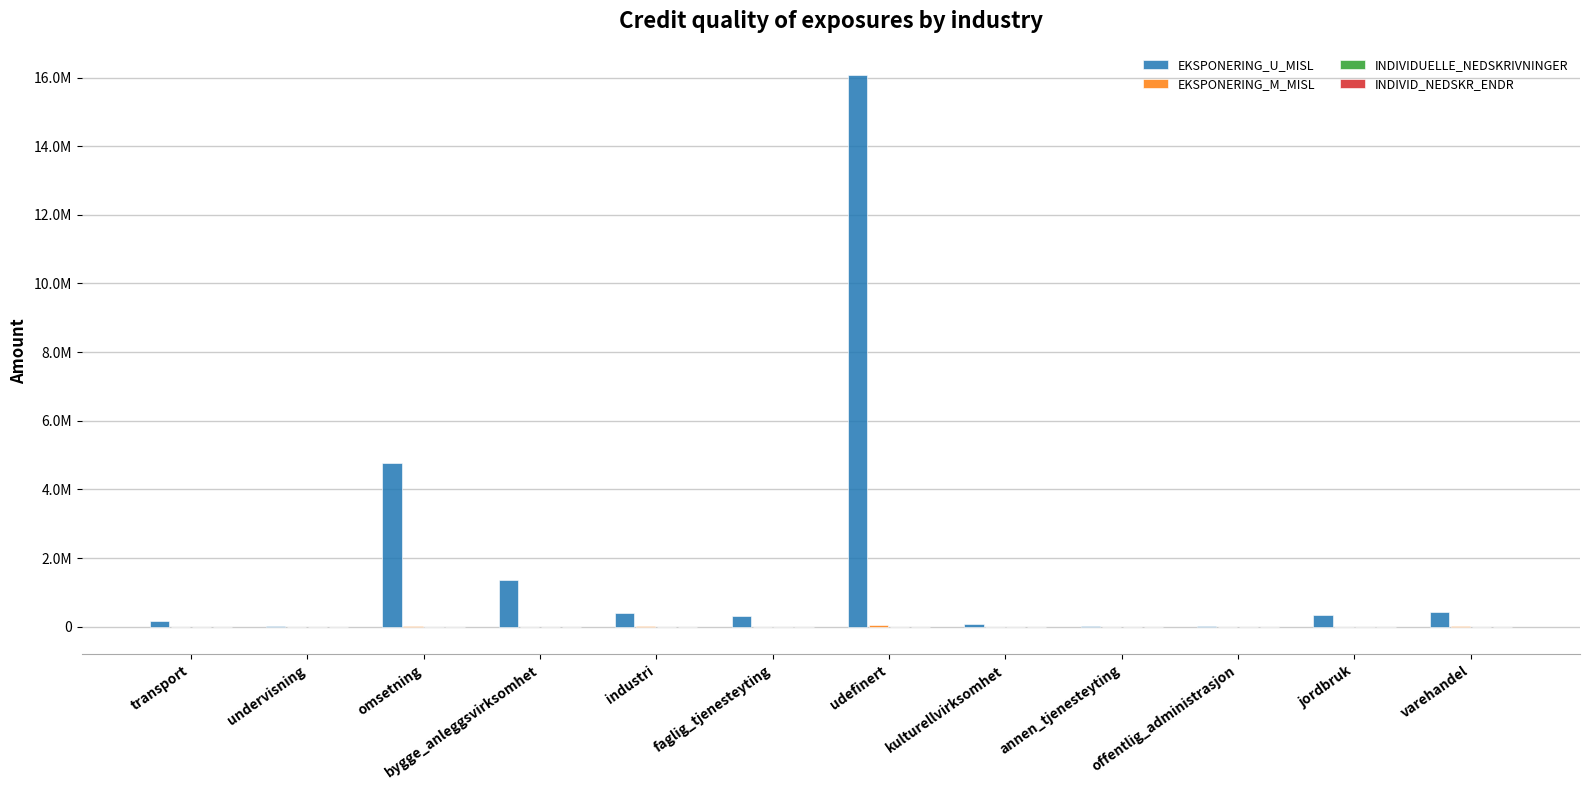

Does the chart contain stacked bars?

No